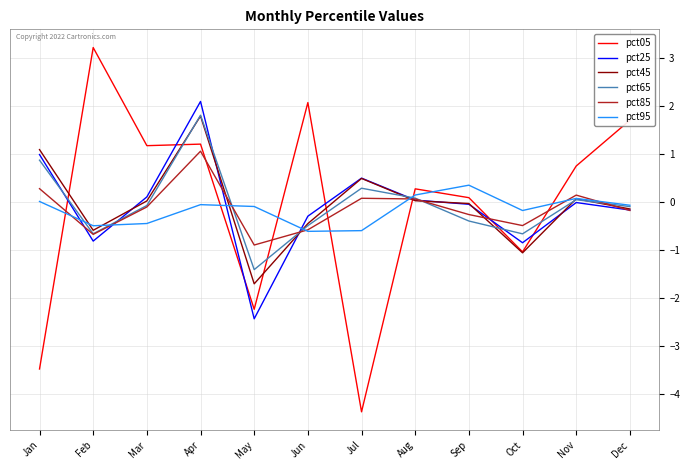

True or false: pct25 has a value of -0.2 at Dec.

True